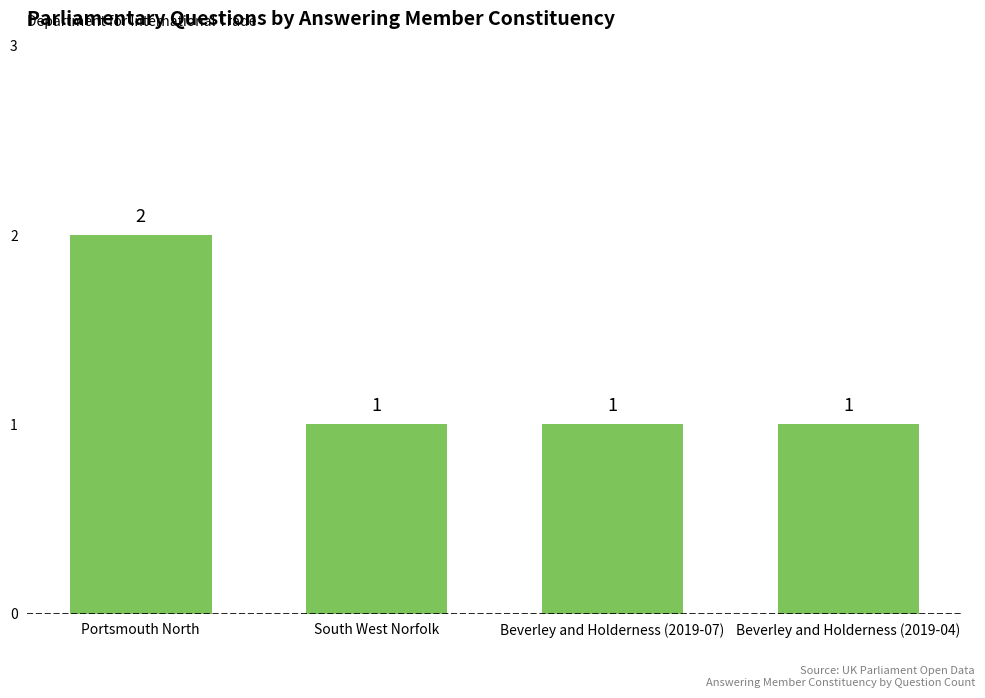

Reading right to left, list all the values displayed in this chart.

1	1	1	2